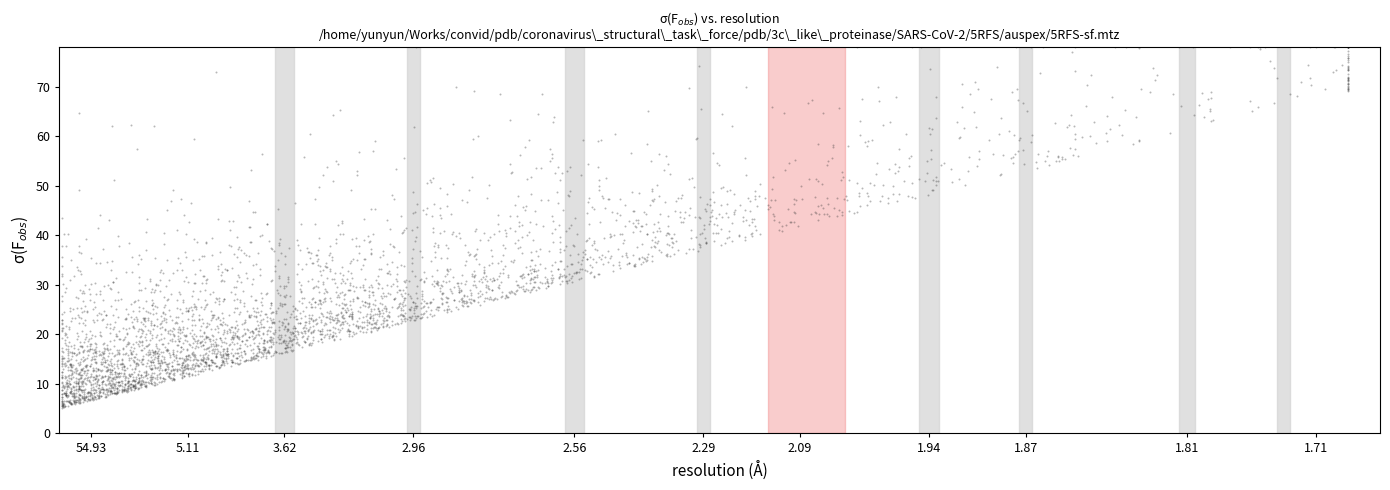

What is the range of X values (max minus min)?

19.9